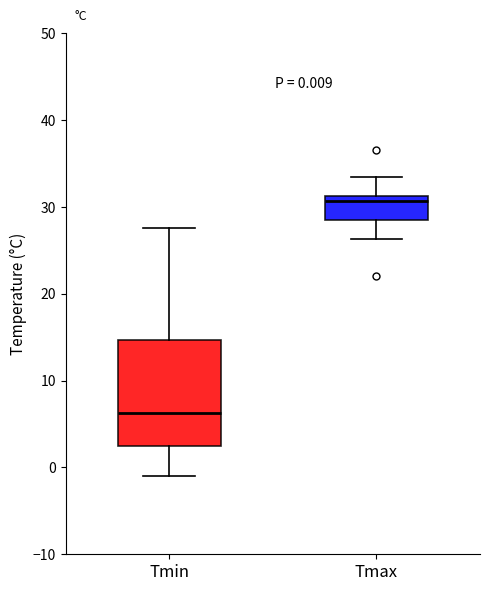

Which box's median line is the lowest?

Tmin